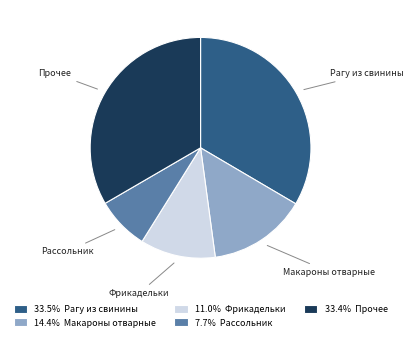

Does any single category account for the majority?

No